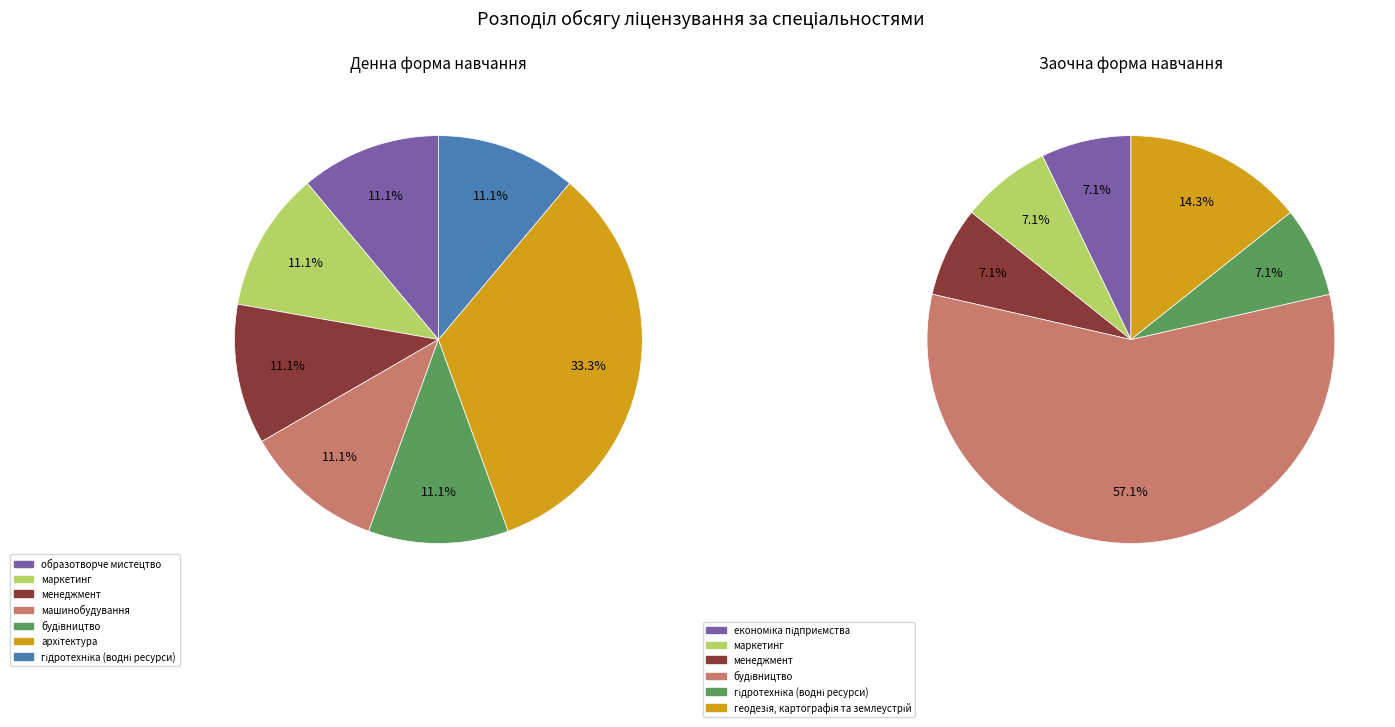

The маркетинг slice represents 11% of the pie. True or false?

True